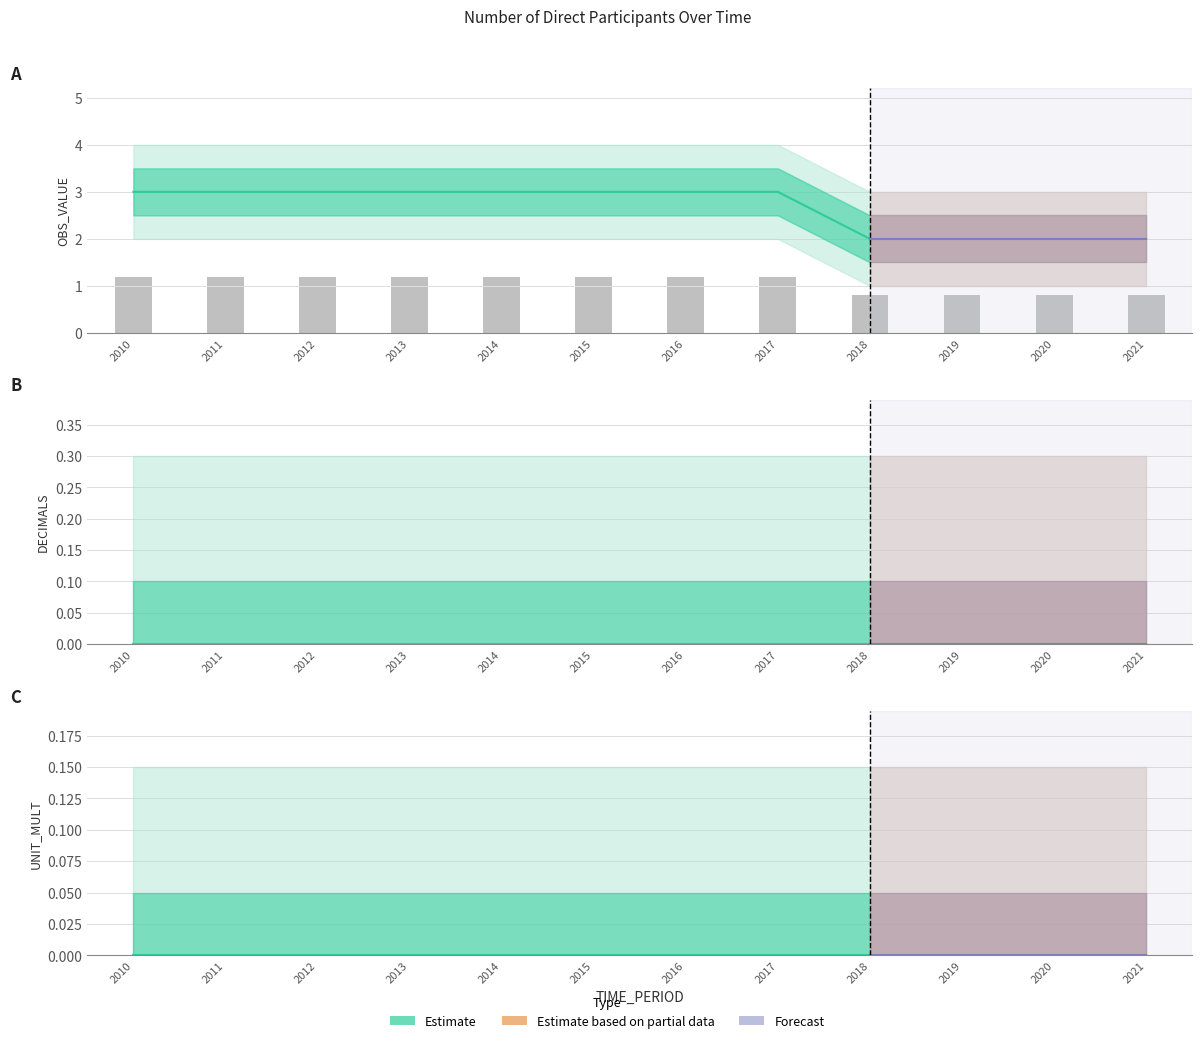

Reading left to right, list all the values displayed in this chart.

OBS_VALUE: 2010=3	2011=3	2012=3	2013=3	2014=3	2015=3	2016=3	2017=3	2018=2	2019=2	2020=2	2021=2
DECIMALS: 2010=0	2011=0	2012=0	2013=0	2014=0	2015=0	2016=0	2017=0	2018=0	2019=0	2020=0	2021=0
UNIT_MULT: 2010=0	2011=0	2012=0	2013=0	2014=0	2015=0	2016=0	2017=0	2018=0	2019=0	2020=0	2021=0